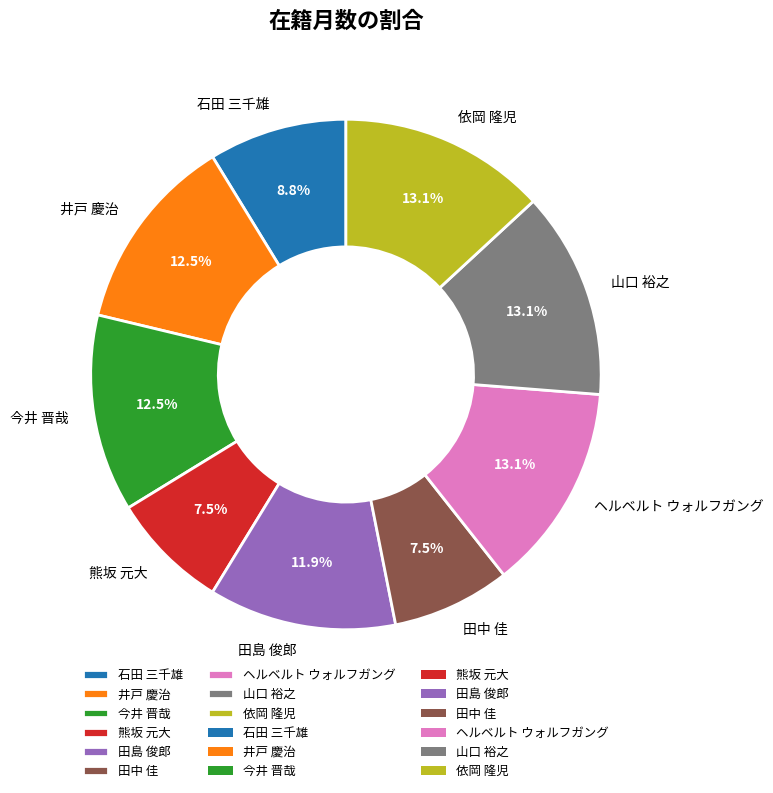

What is the ratio of the value at 田島 俊郎 to the value at ヘルベルト ウォルフガング?

0.9